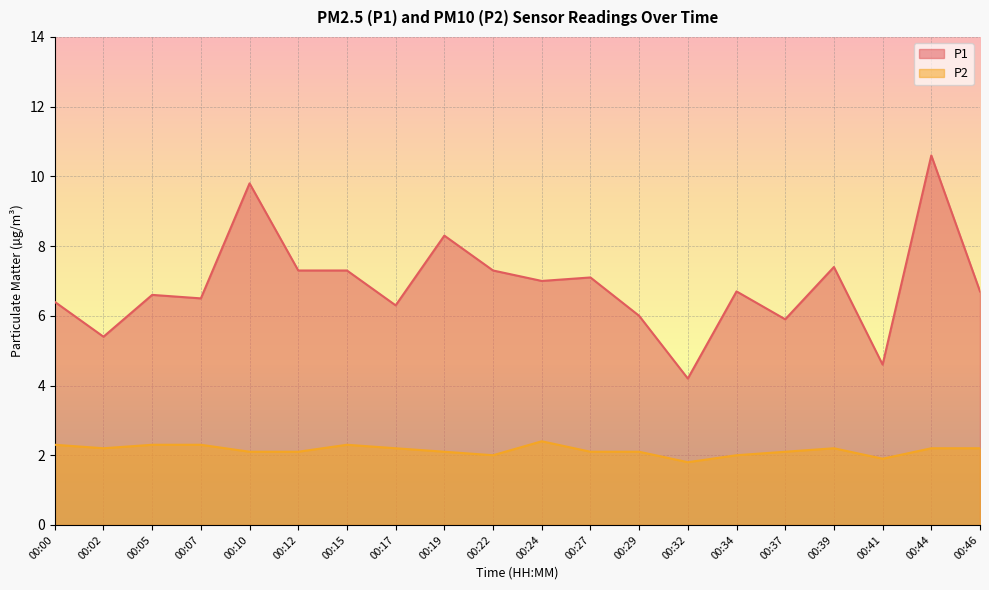

What is the value of the P1 point at the 2nd from the left?

5.4